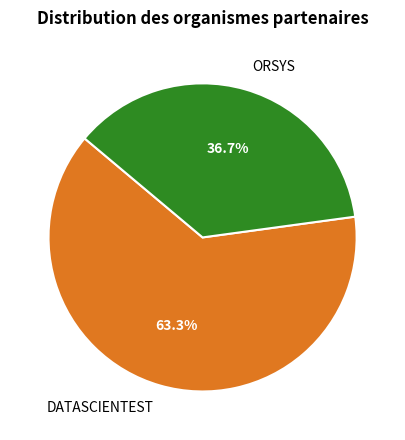

Between ORSYS and DATASCIENTEST, which is larger?

DATASCIENTEST